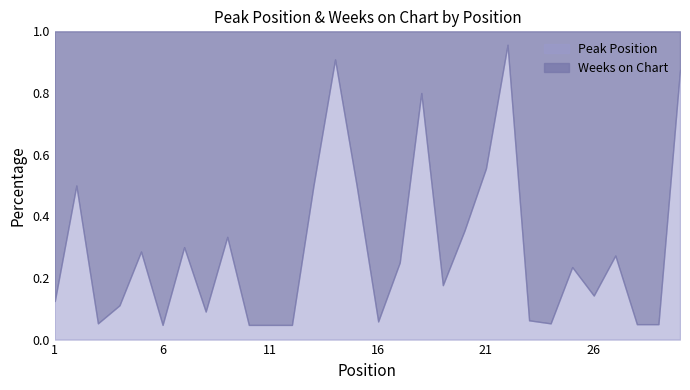

Between 2 and 6, which is larger?

2